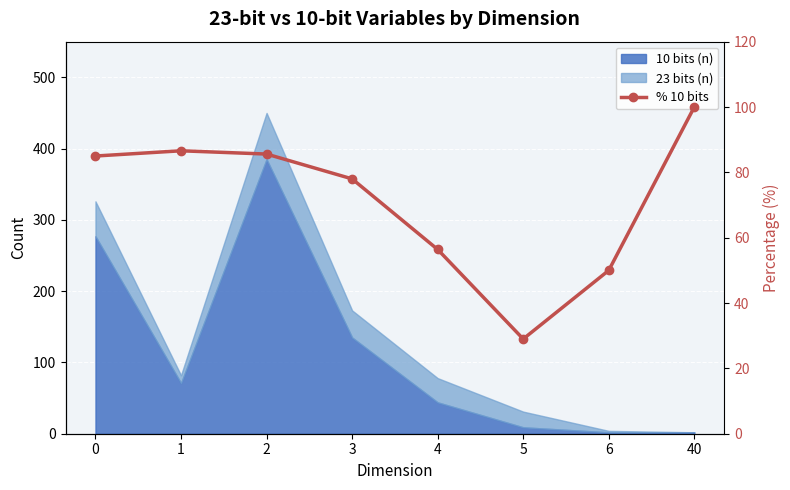

At which category does the chart reach its minimum across all series?

5